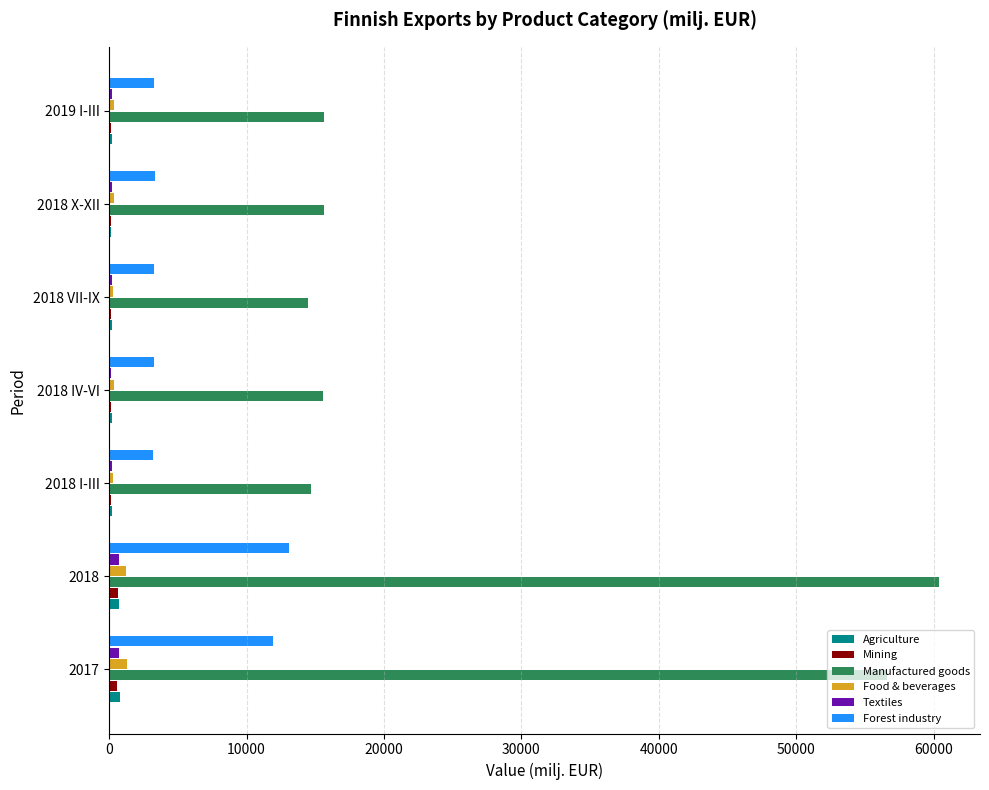

True or false: Manufactured goods has a value of 108361.1 at 2018.

False